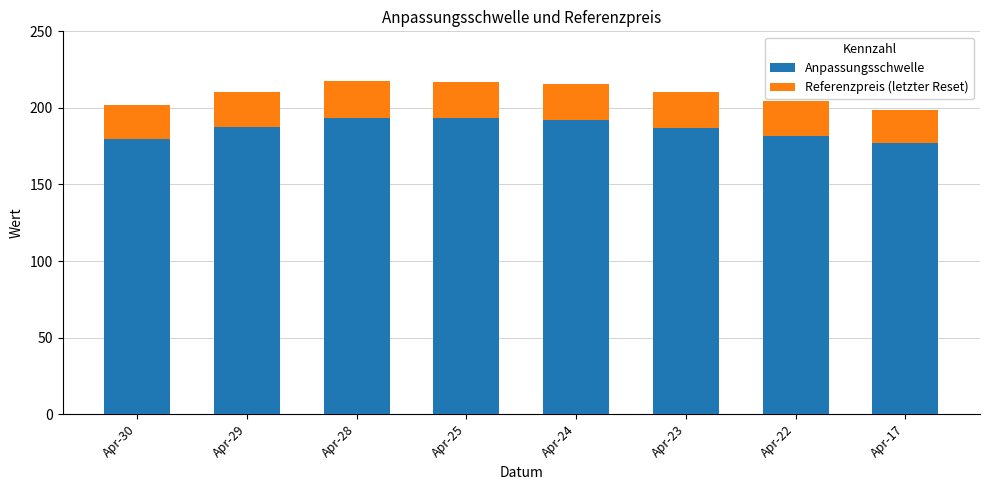

What is the highest value of the Anpassungsschwelle series?

193.5